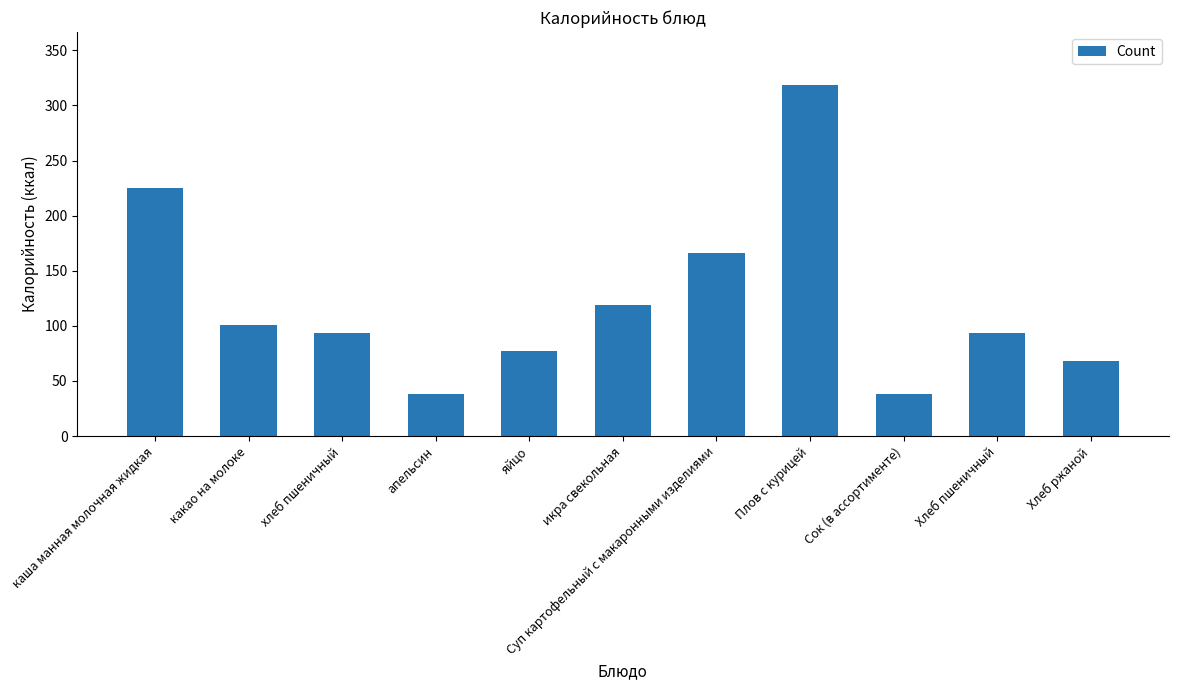

What is the ratio of the value at Хлеб ржаной to the value at Сок (в ассортименте)?

1.8